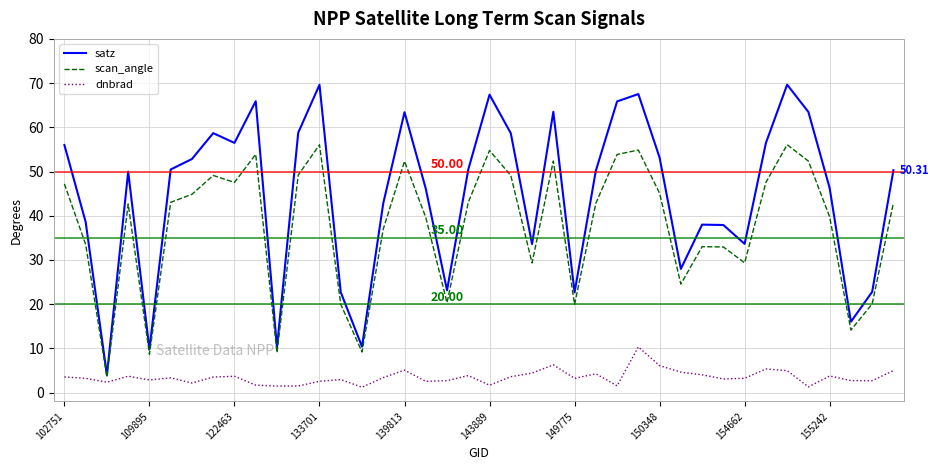

Which series has the largest total across all categories?

satz